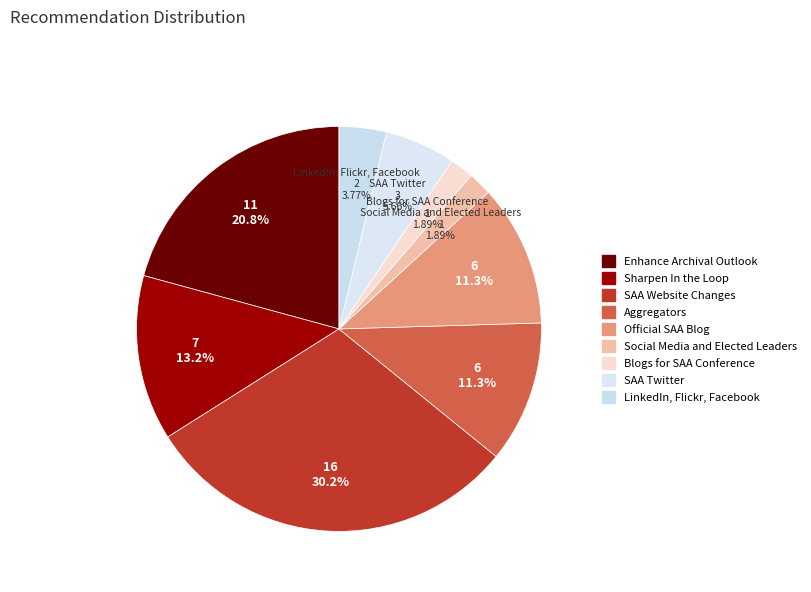

Is it true that Enhance Archival Outlook is 21% of the pie?

True